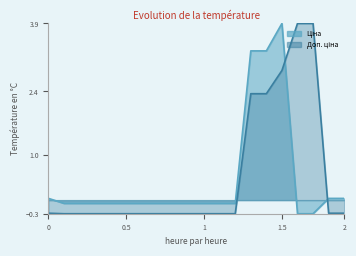

Is it true that Ціна equals 0.0 at 282502114?

False